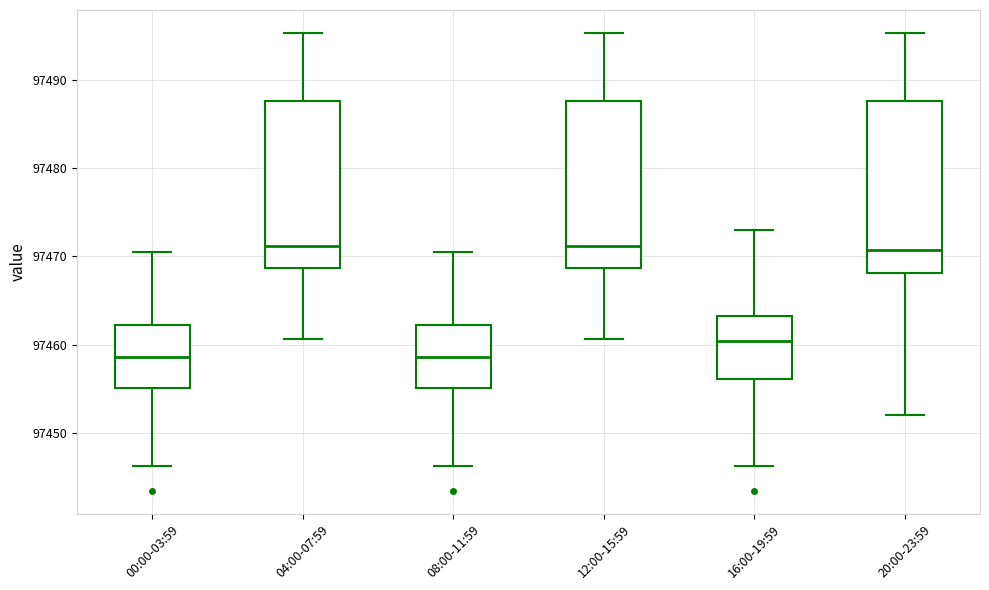

Where is the lower edge of the box for 08:00-11:59 on the y-axis? The values are not printed on the chart, so give them approximately, as read against the axis.

97455